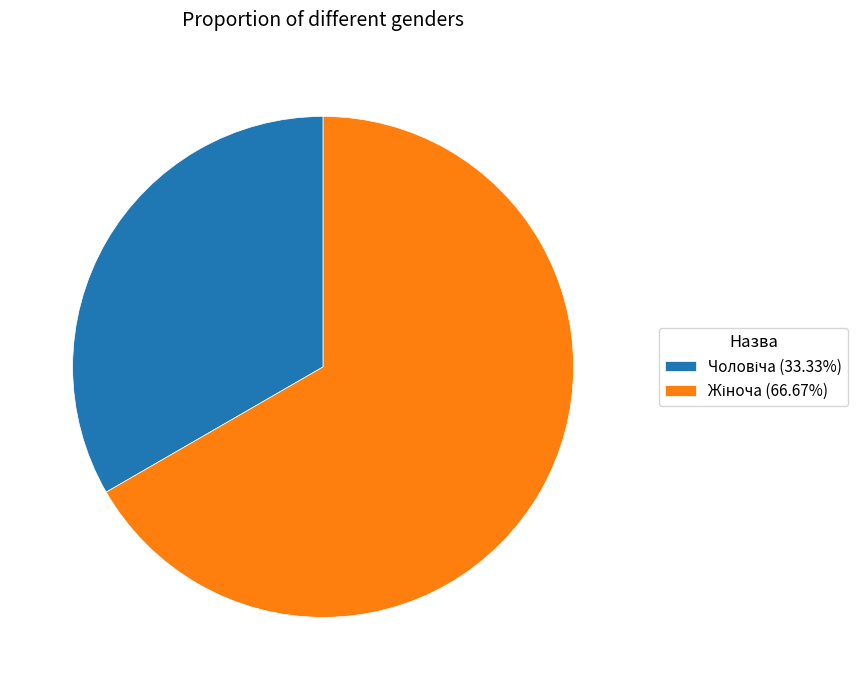

Is there any slice that represents more than half of the pie?

Yes